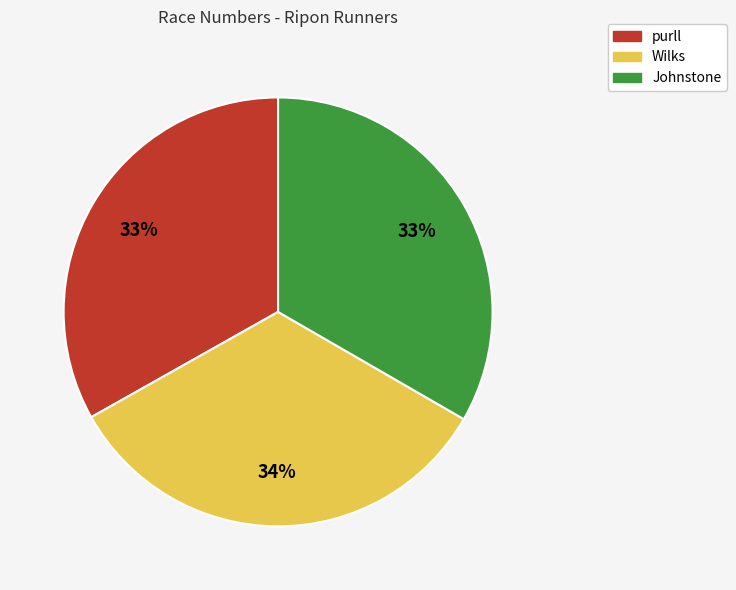

How many segments does this pie chart have?

3